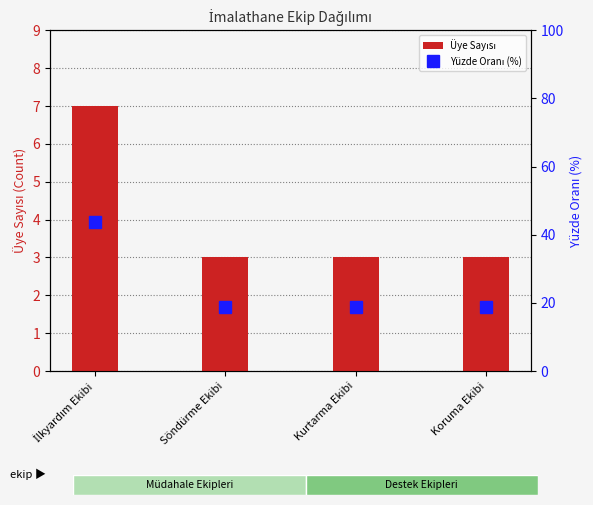

Rank the series by their maximum value, from highest to lowest.

Yüzde Oranı (%), Üye Sayısı